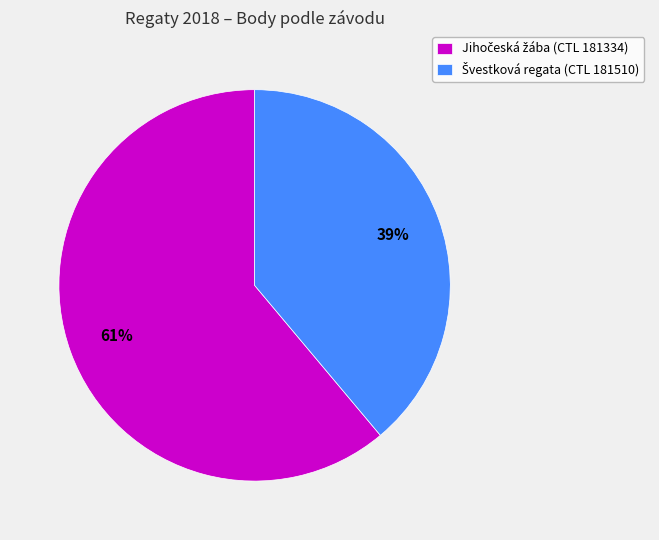

To the nearest percent, what is the difference between the largest and smallest slice percentages?

22%